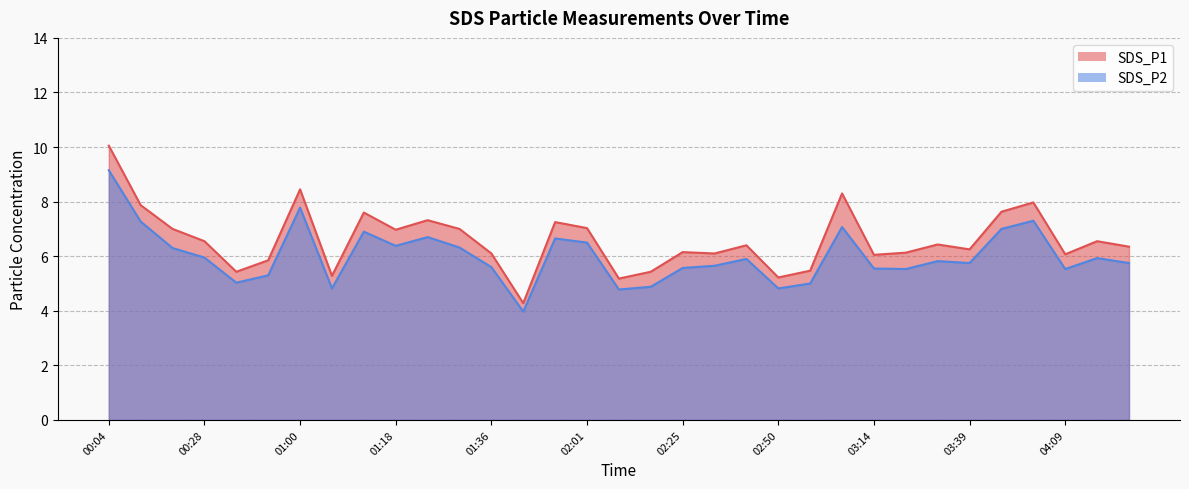

True or false: SDS_P1 has a value of 9.2 at 00:47.

False